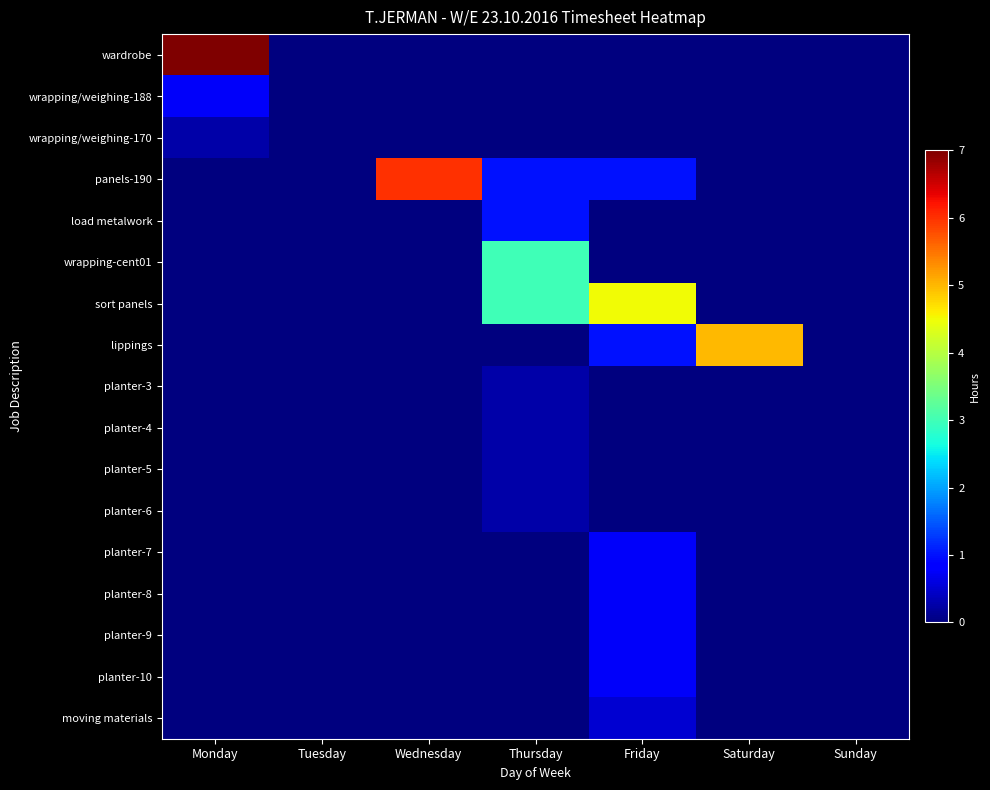

How many series are shown in this chart?

17